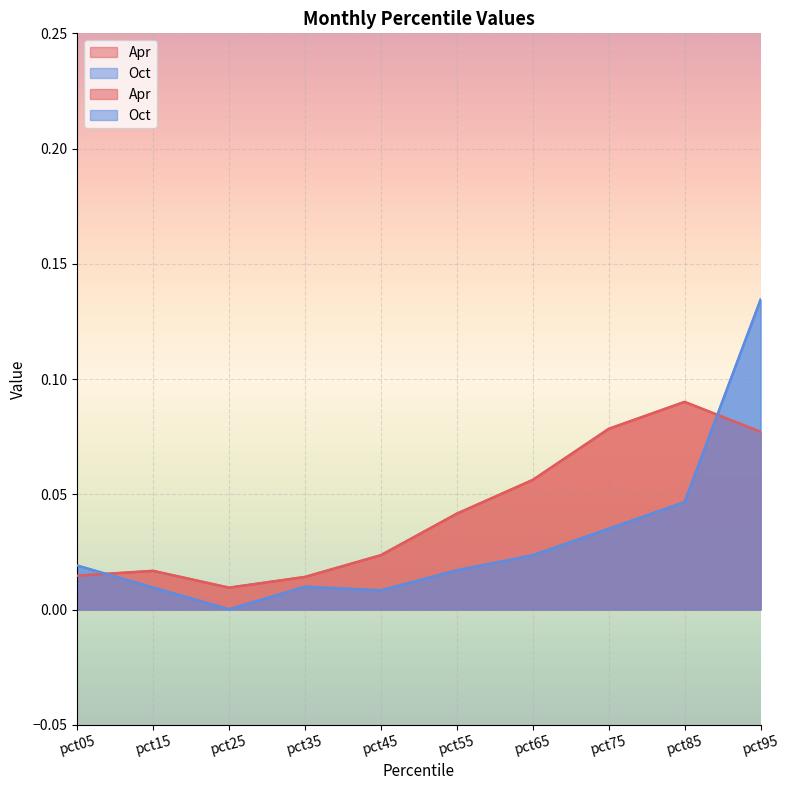

In Oct, how many points are lower than both neighbors (excluding endpoints)?

2